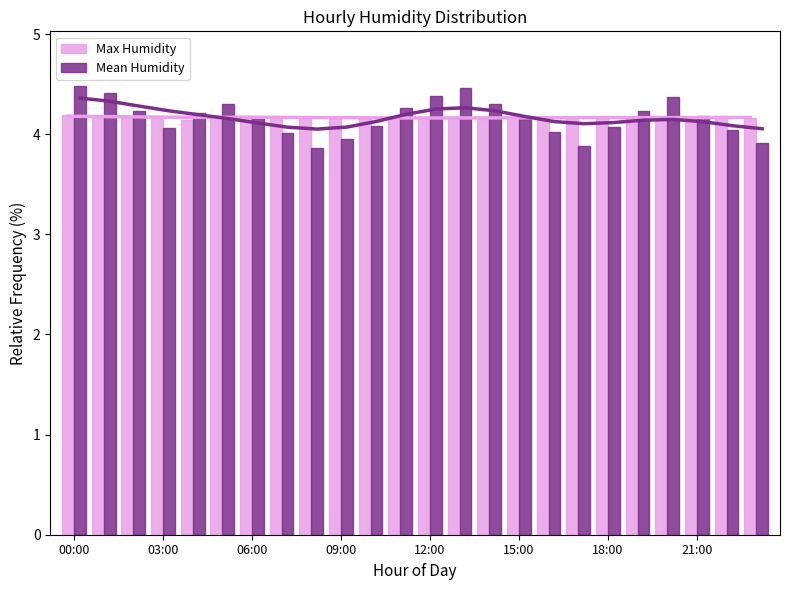

What is the difference between the maximum and minimum values in the Mean Humidity series?

0.6